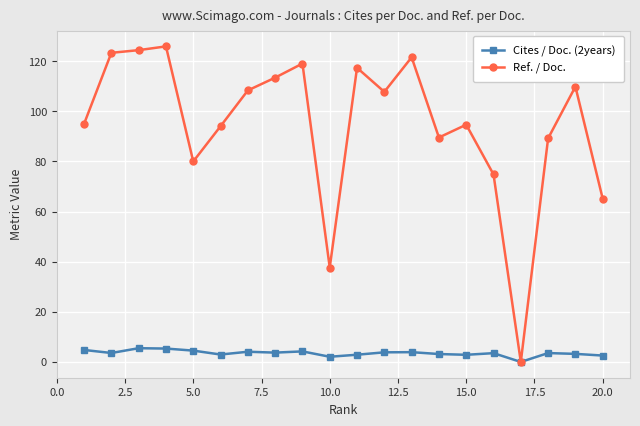

How many categories are shown in the chart?

20